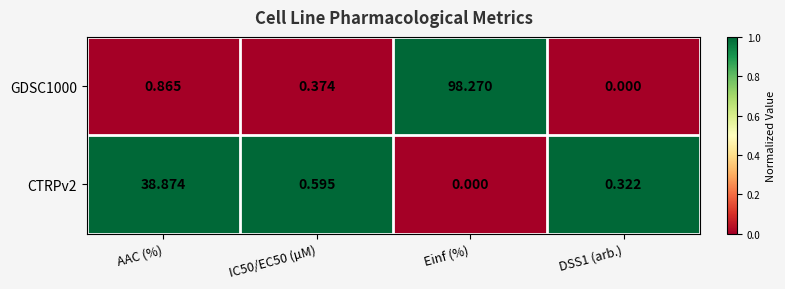

Where is GDSC1000 nearest to the value 49?

AAC (%)